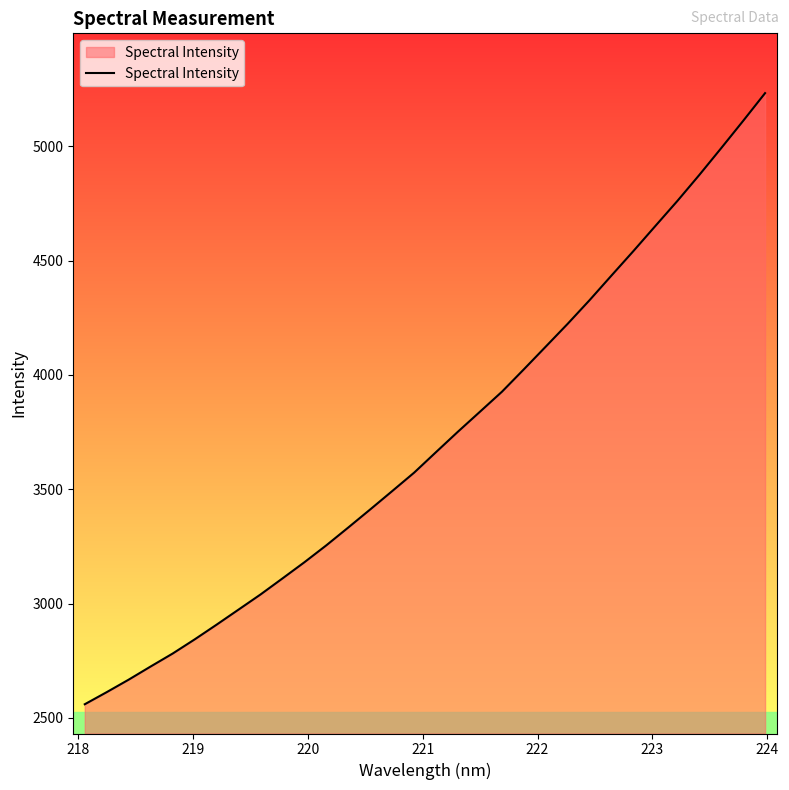

What is the difference between the maximum and minimum values?

2673.3